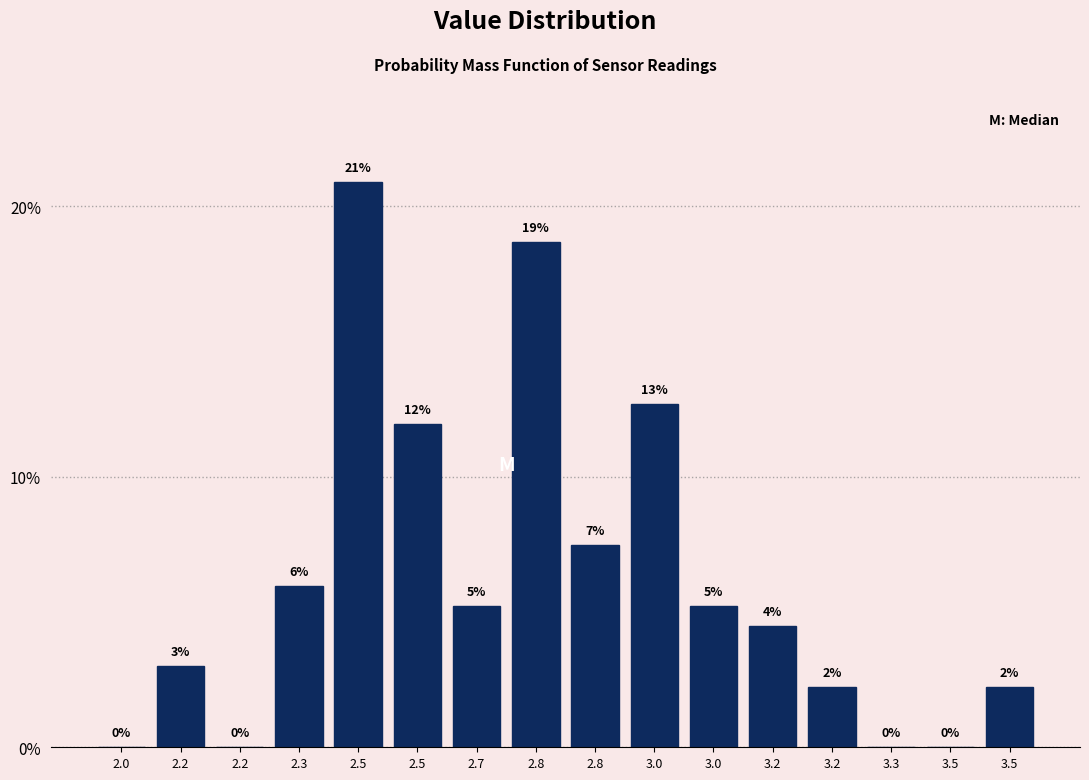

How many positive values are there?

12